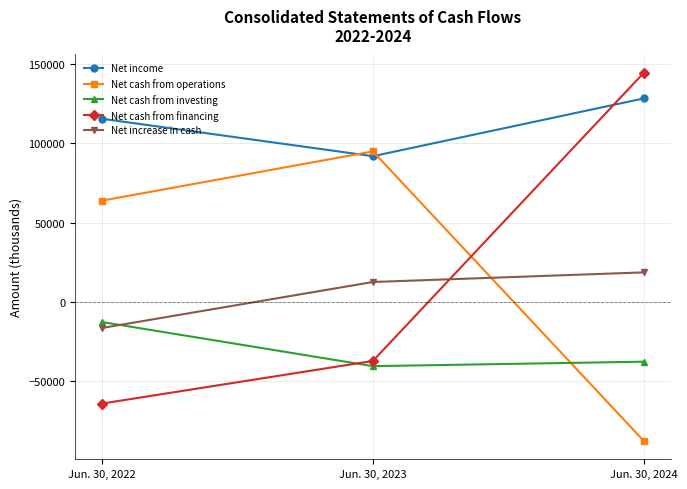

How many values in Net increase in cash are above zero?

2